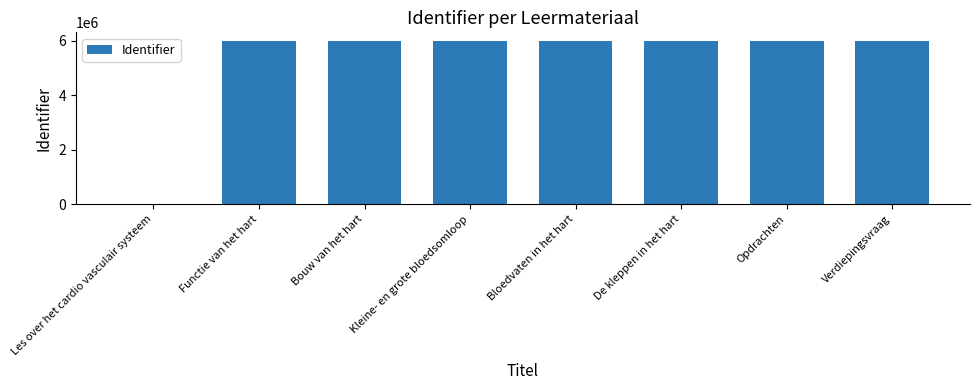

Between Les over het cardio vasculair systeem and Bouw van het hart, which is larger?

Bouw van het hart